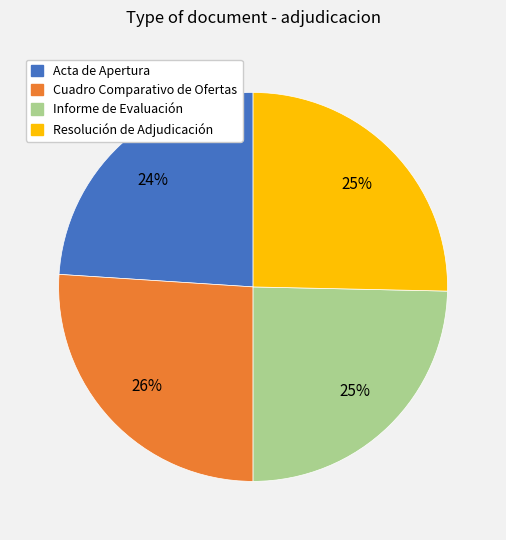

Count the number of slices in the pie.

4